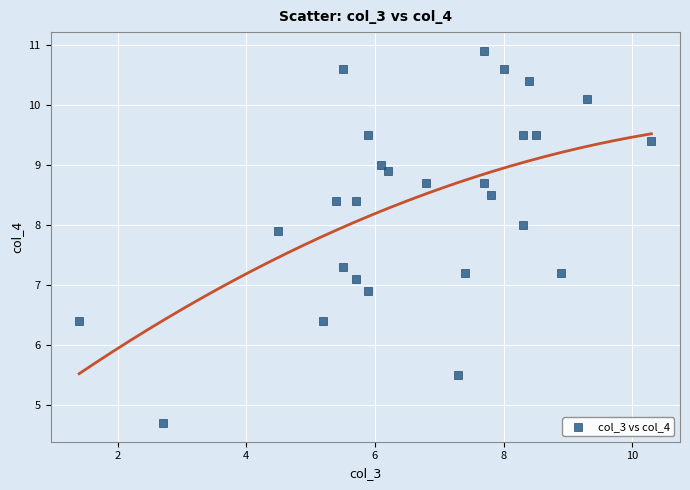

What is the range of X values (max minus min)?

8.9